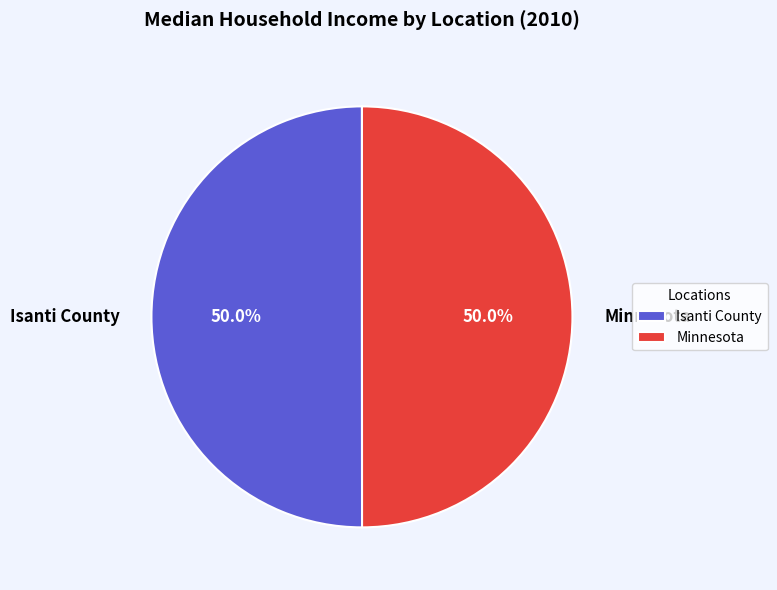

True or false: Minnesota accounts for 50% of the total.

True